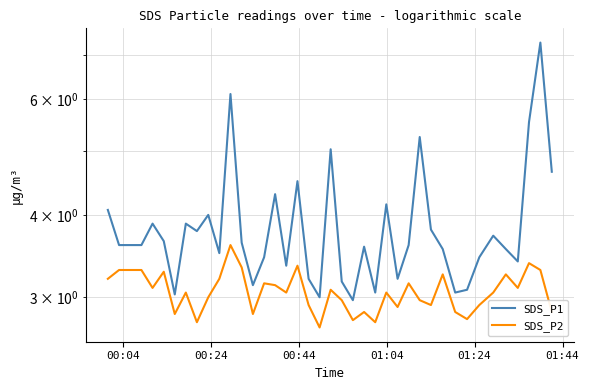

The value of SDS_P2 at 13 is 0.7. True or false?

False